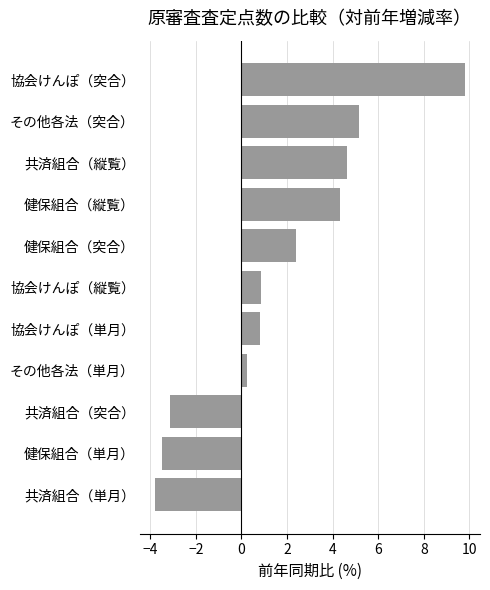

Are the bars horizontal?

Yes